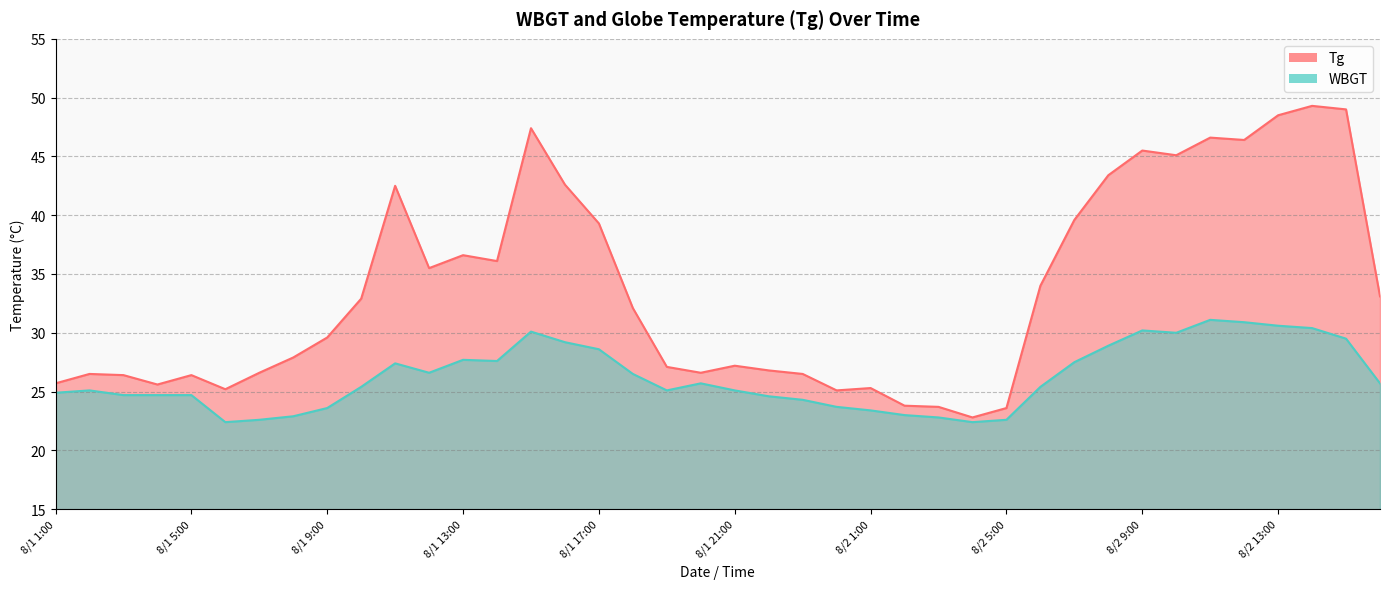

What is the spread (max minus min) of values at 8/1 1:00?

0.8